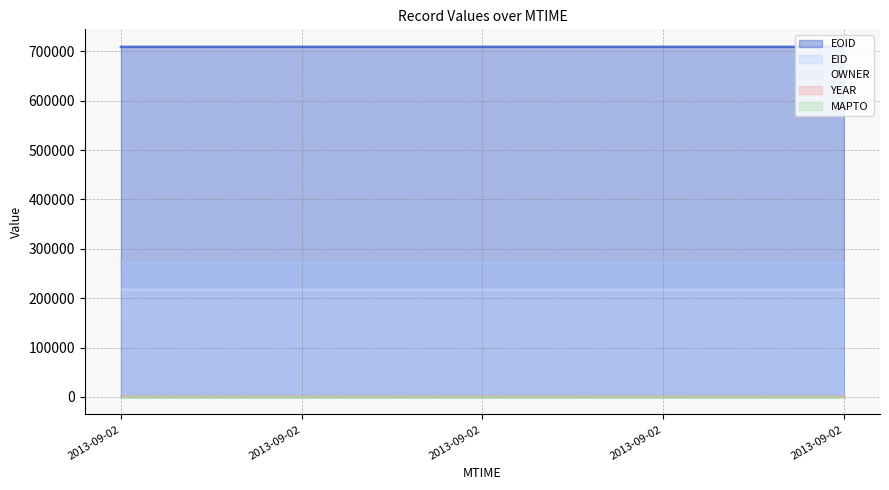

True or false: EOID and EID intersect in this chart.

False